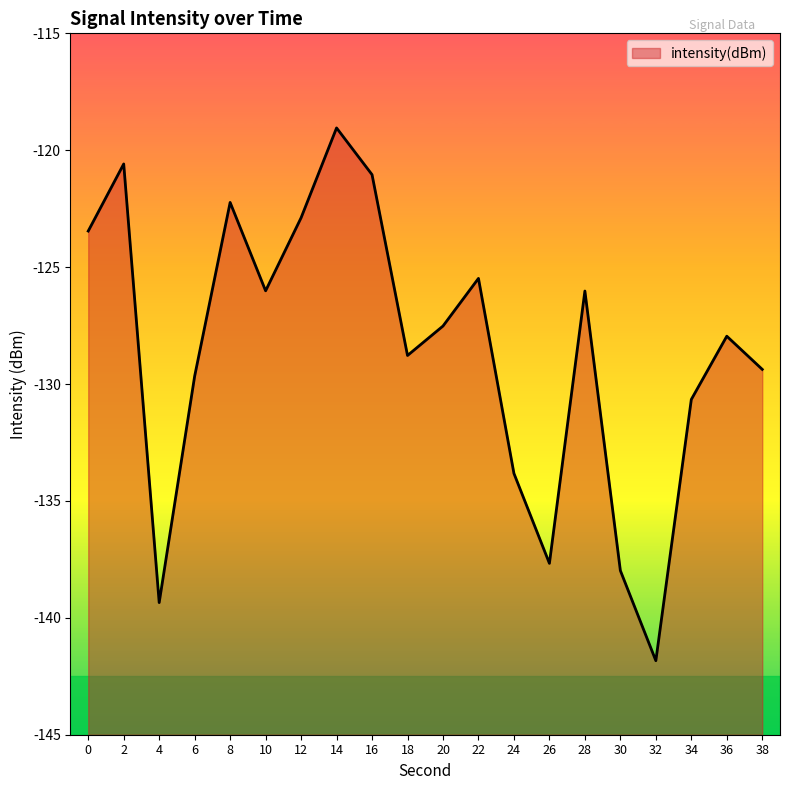

True or false: the data has more than 2 interior local peaks.

True